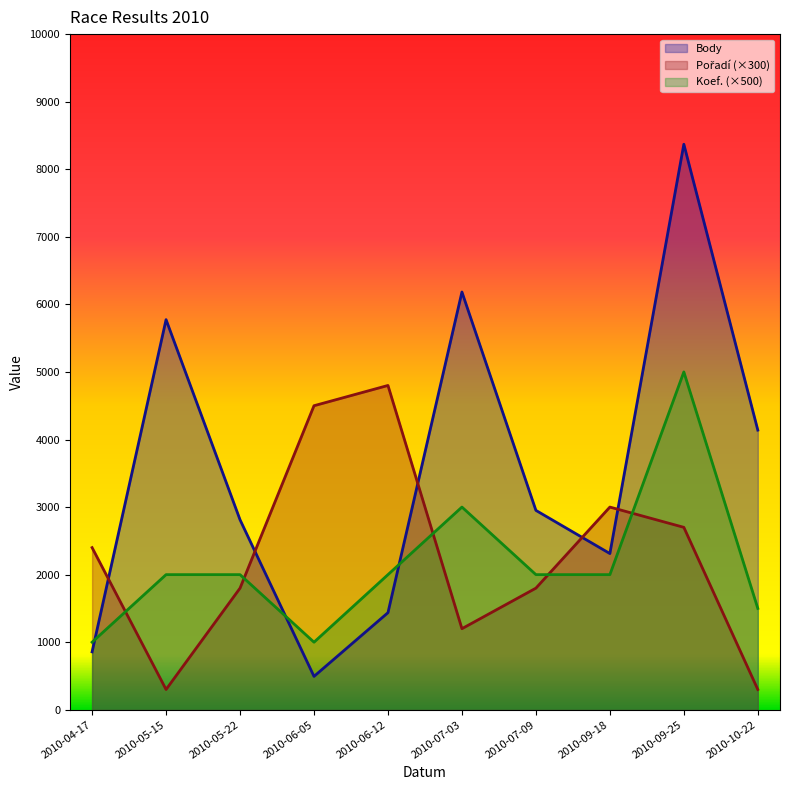

Which category has the lowest value across all series?

2010-05-15